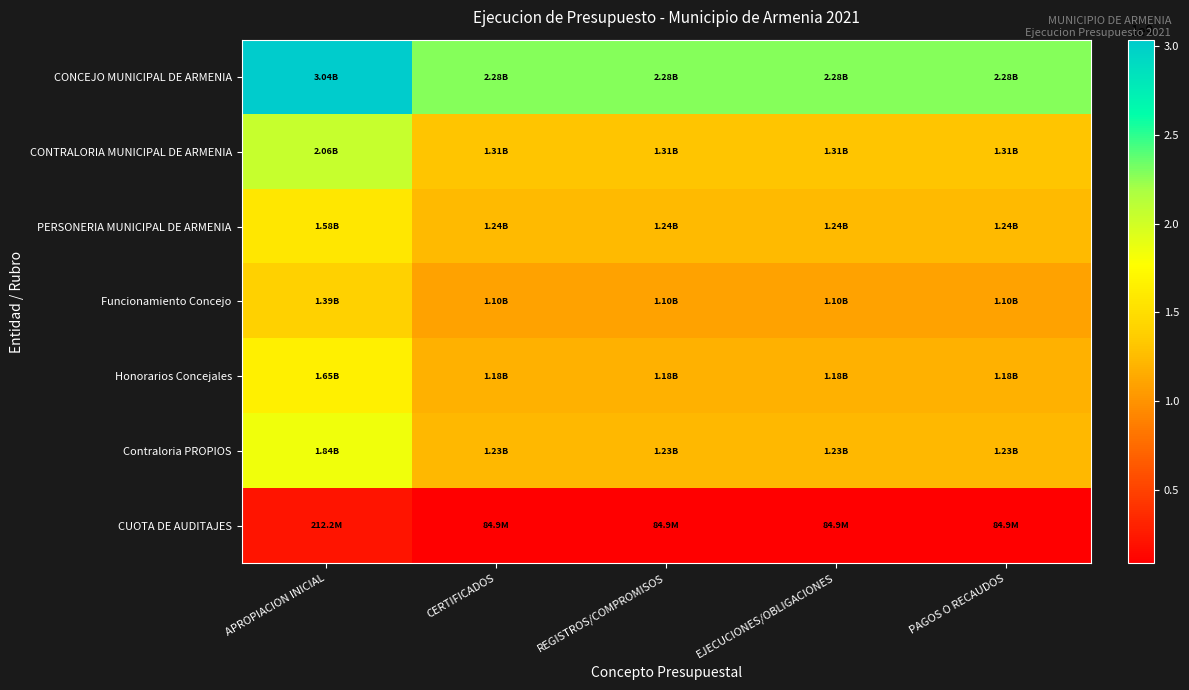

Reading right to left, extract all data points from this chart.

CONCEJO MUNICIPAL DE ARMENIA: PAGOS O RECAUDOS=2280751662.0	EJECUCIONES/OBLIGACIONES=2280751662.0	REGISTROS/COMPROMISOS=2280751662.0	CERTIFICADOS=2280751662.0	APROPIACION INICIAL=3038387722.0
CONTRALORIA MUNICIPAL DE ARMENIA: PAGOS O RECAUDOS=1313828824.2	EJECUCIONES/OBLIGACIONES=1313828824.4	REGISTROS/COMPROMISOS=1313828824.4	CERTIFICADOS=1313828824.4	APROPIACION INICIAL=2055531510.0
PERSONERIA MUNICIPAL DE ARMENIA: PAGOS O RECAUDOS=1244018586.8	EJECUCIONES/OBLIGACIONES=1244018590.1	REGISTROS/COMPROMISOS=1244018590.1	CERTIFICADOS=1244018590.1	APROPIACION INICIAL=1577582048.0
Funcionamiento Concejo: PAGOS O RECAUDOS=1097663462.0	EJECUCIONES/OBLIGACIONES=1097663462.0	REGISTROS/COMPROMISOS=1097663462.0	CERTIFICADOS=1097663462.0	APROPIACION INICIAL=1391984160.0
Honorarios Concejales: PAGOS O RECAUDOS=1183088200.0	EJECUCIONES/OBLIGACIONES=1183088200.0	REGISTROS/COMPROMISOS=1183088200.0	CERTIFICADOS=1183088200.0	APROPIACION INICIAL=1646403562.0
Contraloria PROPIOS: PAGOS O RECAUDOS=1228919673.2	EJECUCIONES/OBLIGACIONES=1228919673.4	REGISTROS/COMPROMISOS=1228919673.4	CERTIFICADOS=1228919673.4	APROPIACION INICIAL=1843379510.0
CUOTA DE AUDITAJES: PAGOS O RECAUDOS=84909151.0	EJECUCIONES/OBLIGACIONES=84909151.0	REGISTROS/COMPROMISOS=84909151.0	CERTIFICADOS=84909151.0	APROPIACION INICIAL=212152000.0